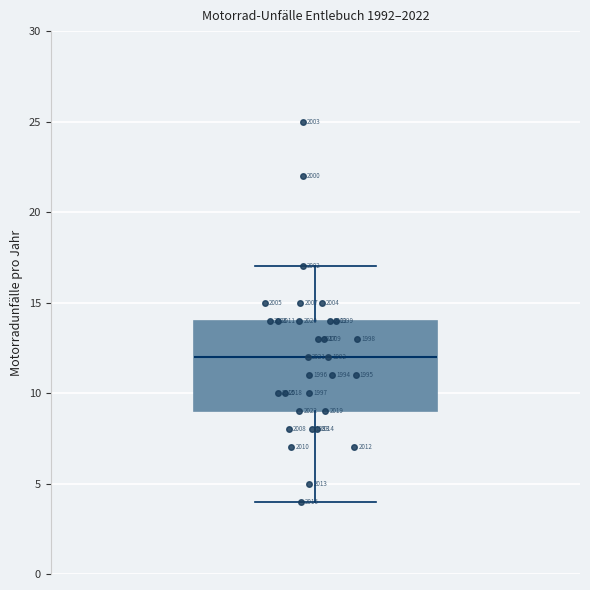

Read this box plot against the y-axis: the position of the median line, the range covered by the box, and the ends of both whiskers. The values are not printed on the chart, so give them approximately, as read against the axis.

median 12, box 9 to 14, whiskers 4 to 17